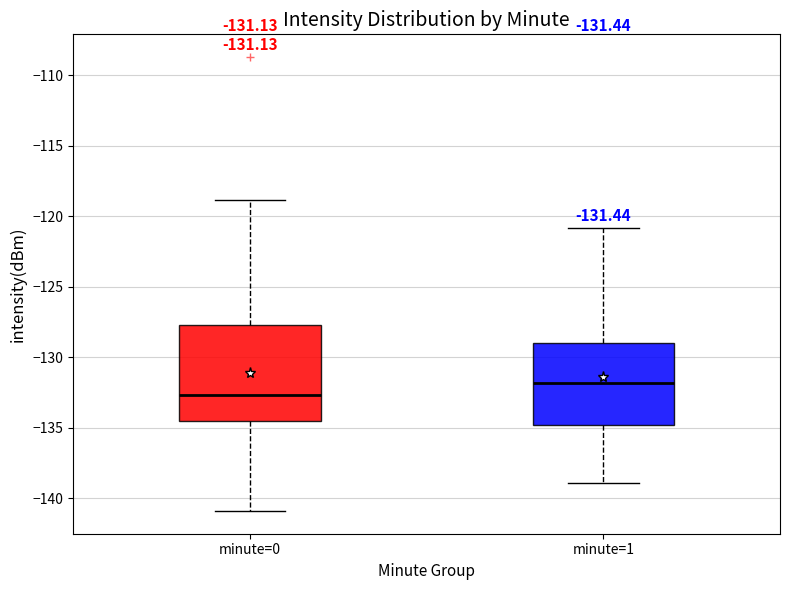

Which box is the tallest, from its lower edge to its upper edge?

minute=0